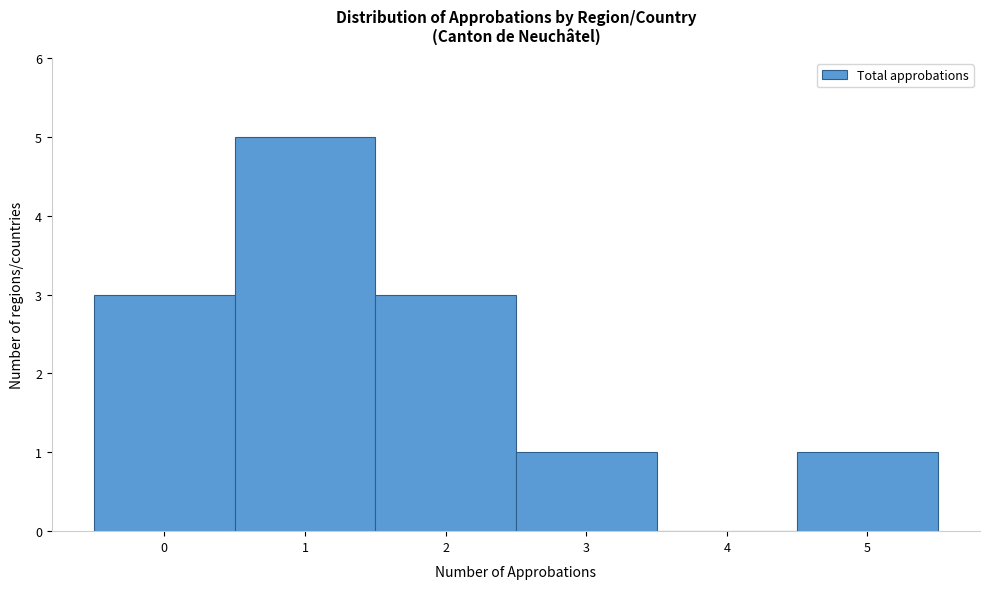

What is the height of the bar covering -0.5 to 0.5 on the x-axis? The values are not printed on the chart, so give them approximately, as read against the axis.

3